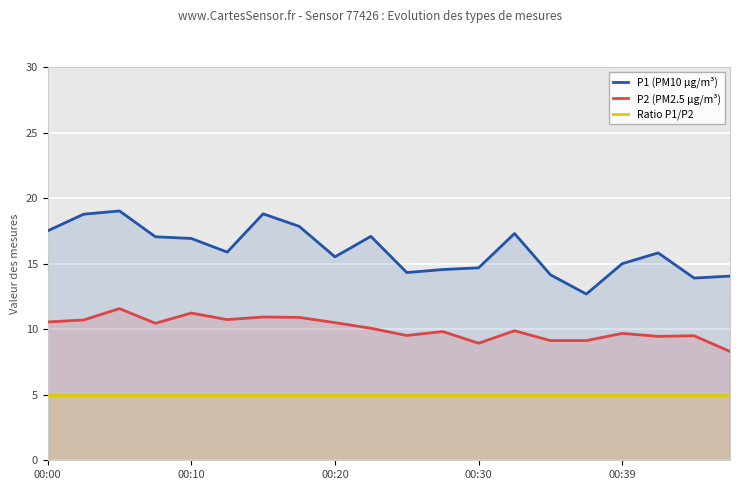

List the series in order of their overall mean, highest first.

P1 (PM10 µg/m³), P2 (PM2.5 µg/m³), Ratio P1/P2